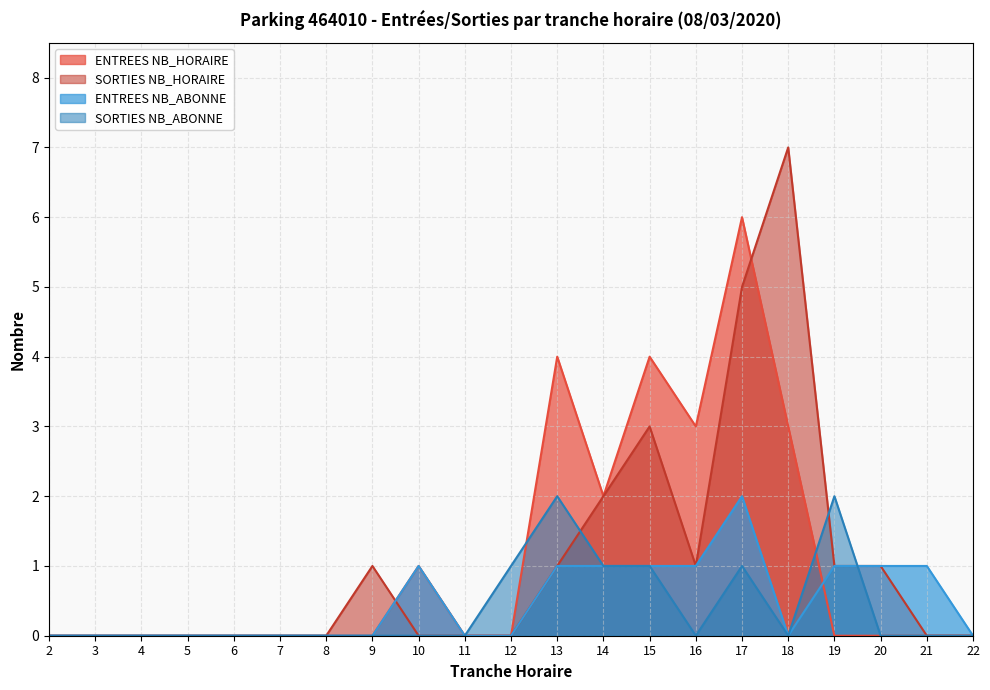

Where is SORTIES NB_HORAIRE nearest to the value 3?

15